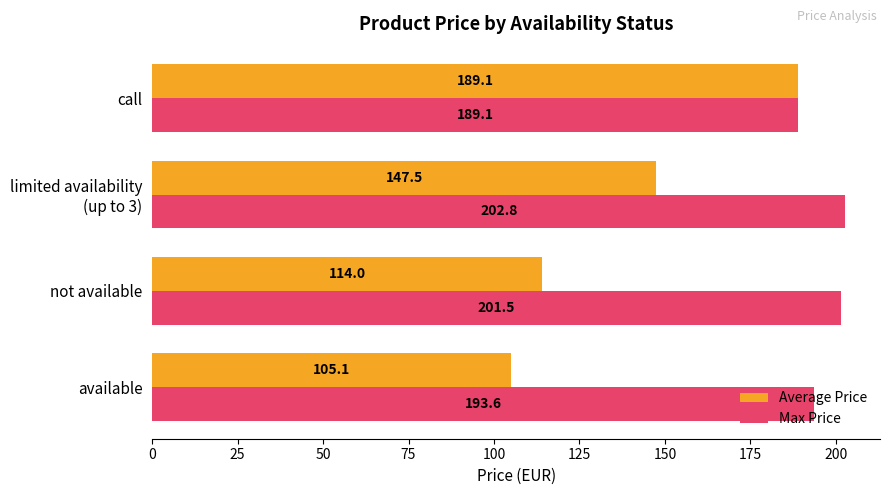

Which series has the largest range (max minus min)?

Average Price